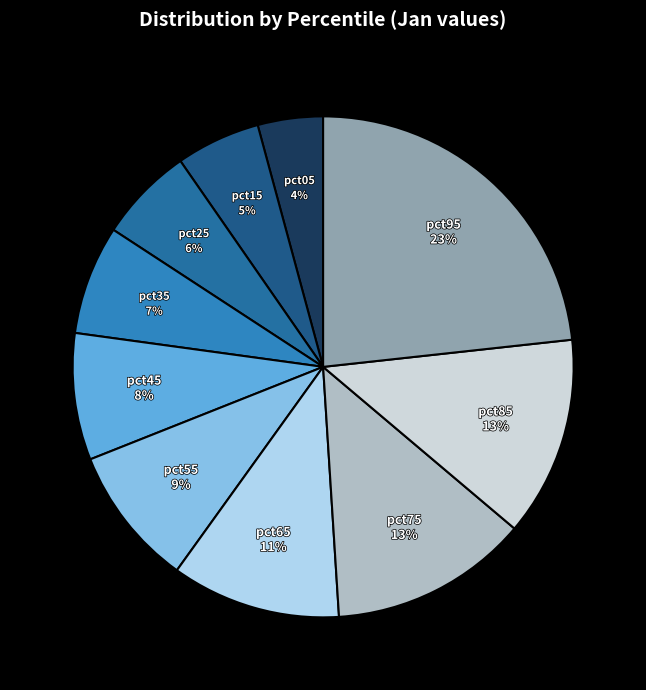

True or false: pct15 accounts for 5% of the total.

True